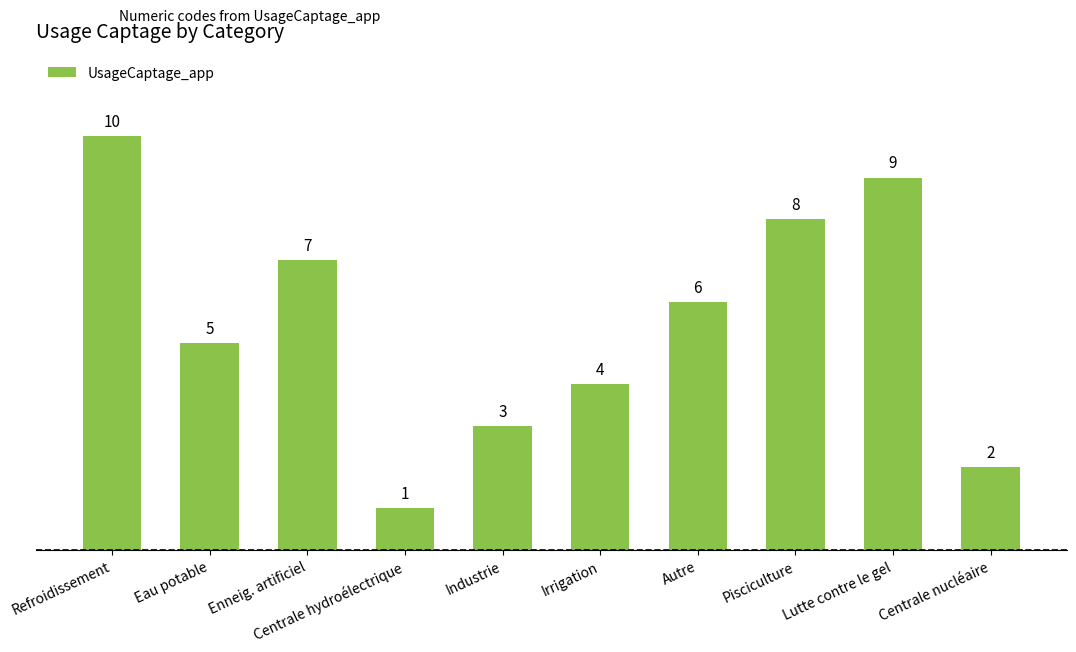

At which label does the data first exceed 6?

Refroidissement